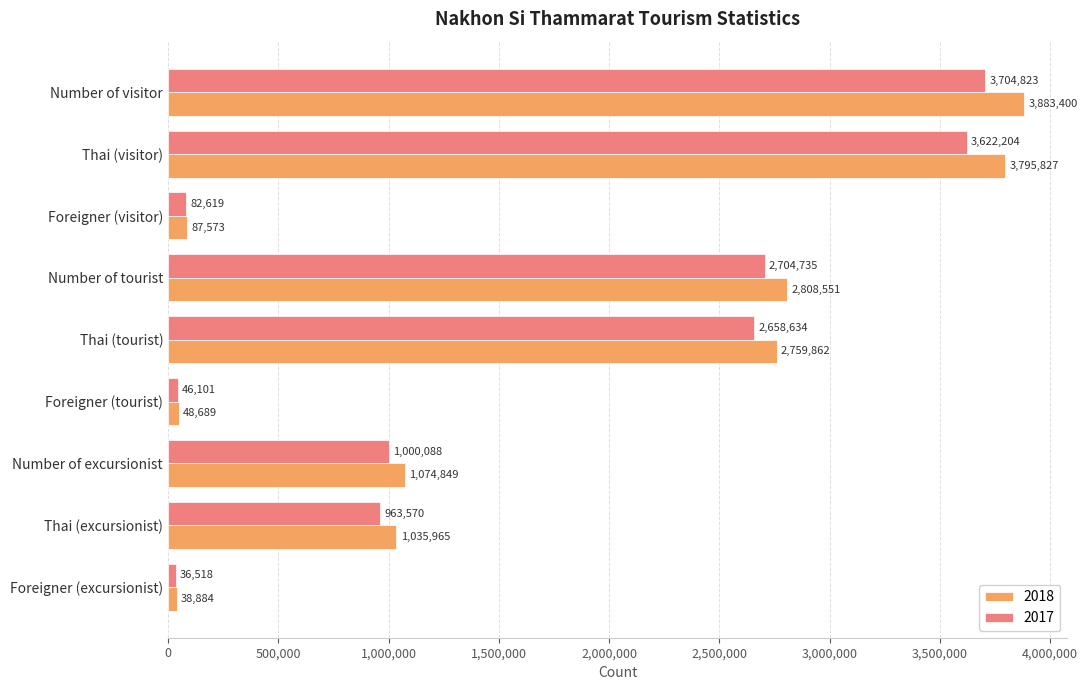

What is the difference between the highest and lowest values at Thai (tourist)?

101228